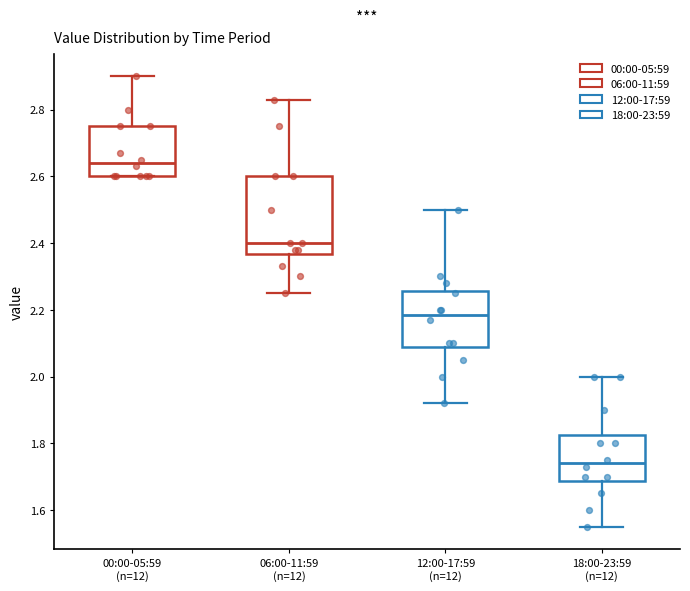

Where is the lower edge of the box for 12:00-17:59 (n=12) on the y-axis? The values are not printed on the chart, so give them approximately, as read against the axis.

2.08